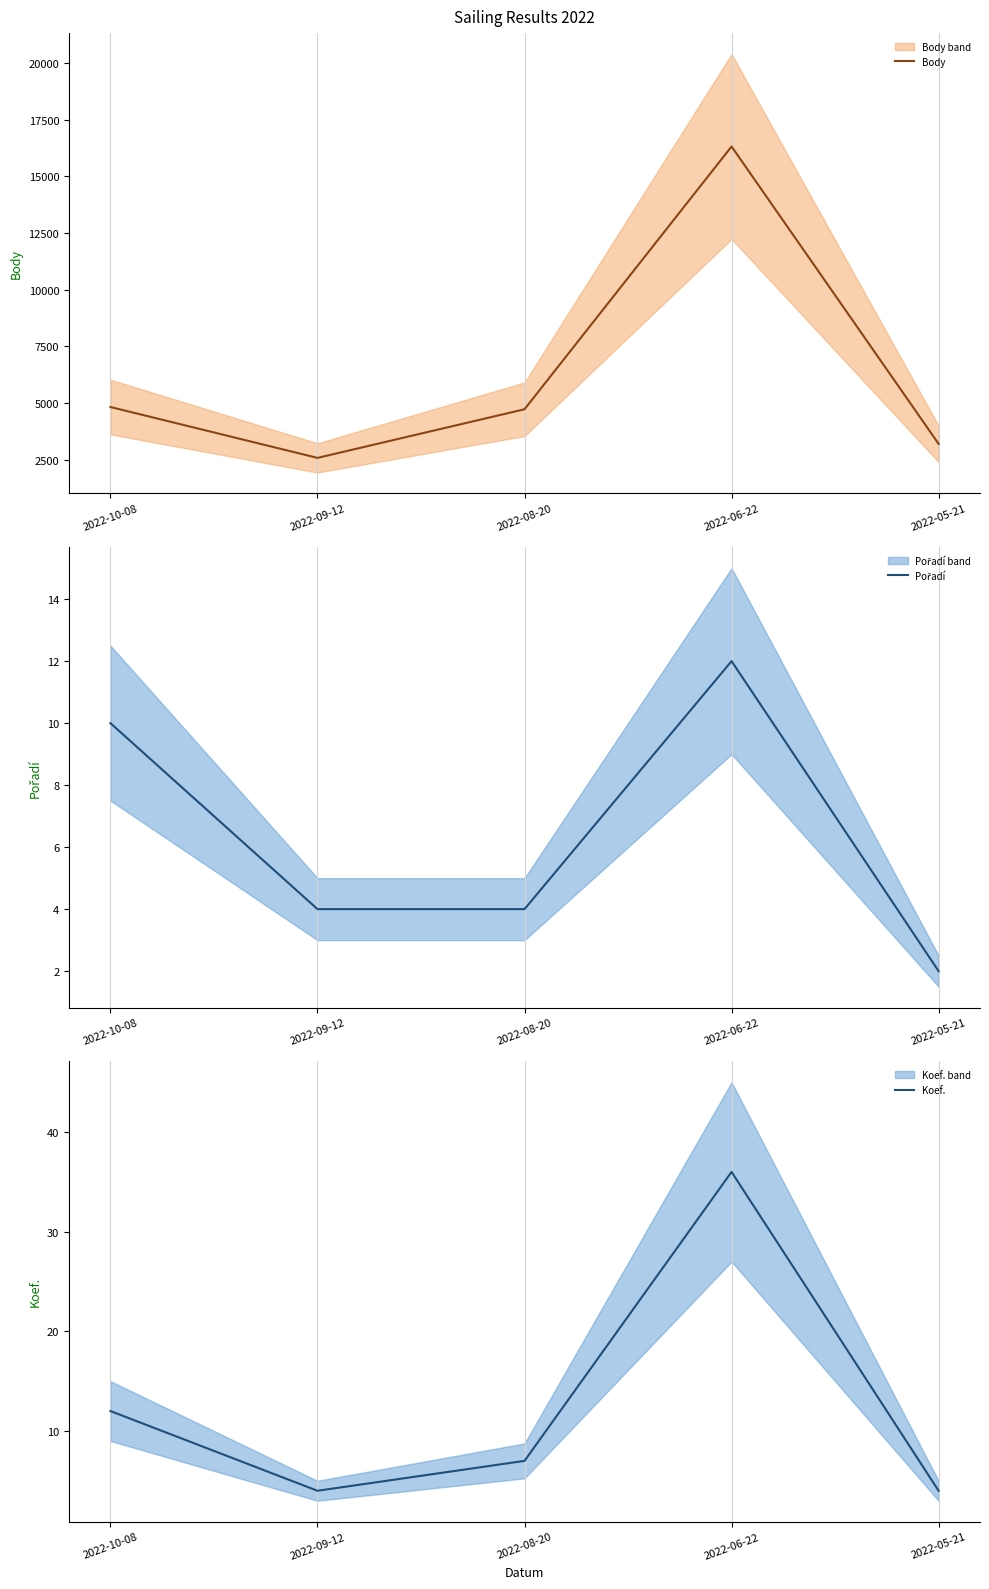

True or false: Koef. has more than 2 points higher than both neighbors.

False